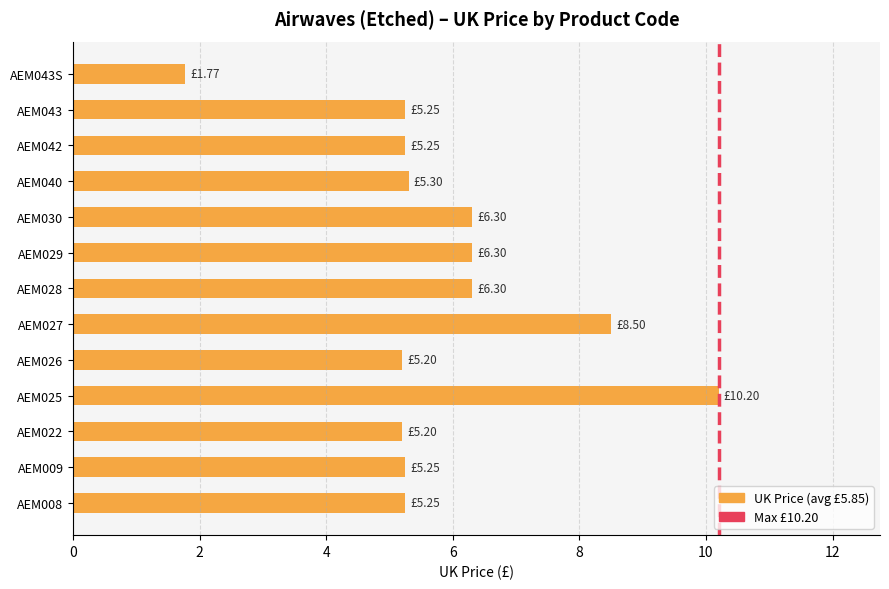

What is the smallest value displayed?

1.8